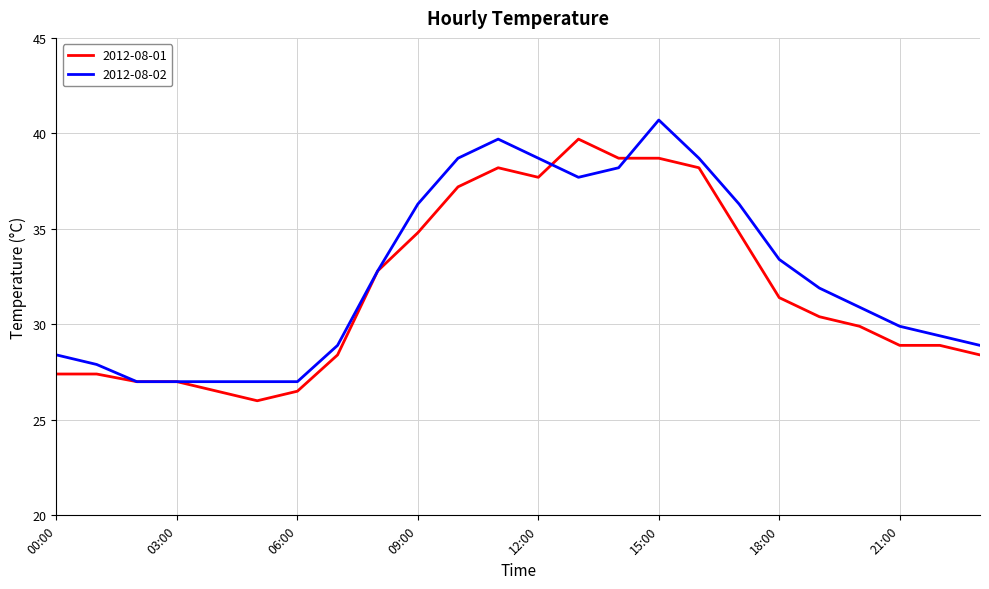

True or false: 2012-08-01 and 2012-08-02 intersect in this chart.

True